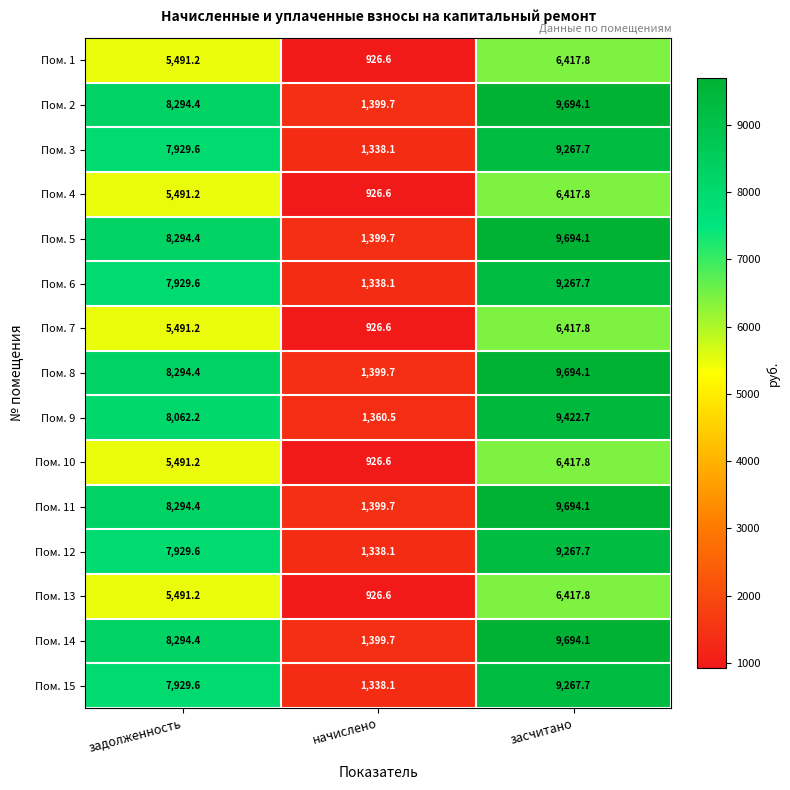

How many categories are shown in the chart?

3